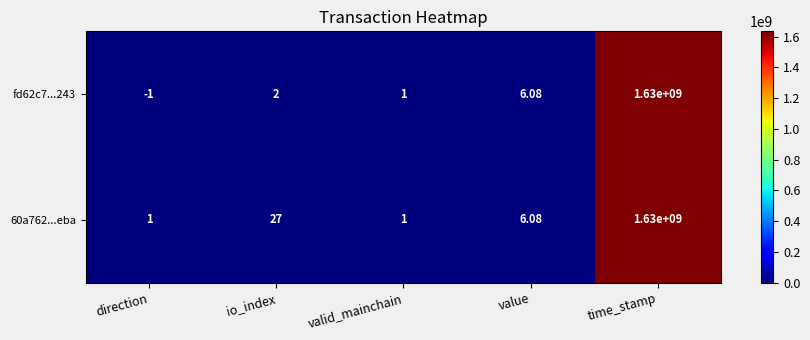

At which label does 60a762...eba first exceed 6?

io_index